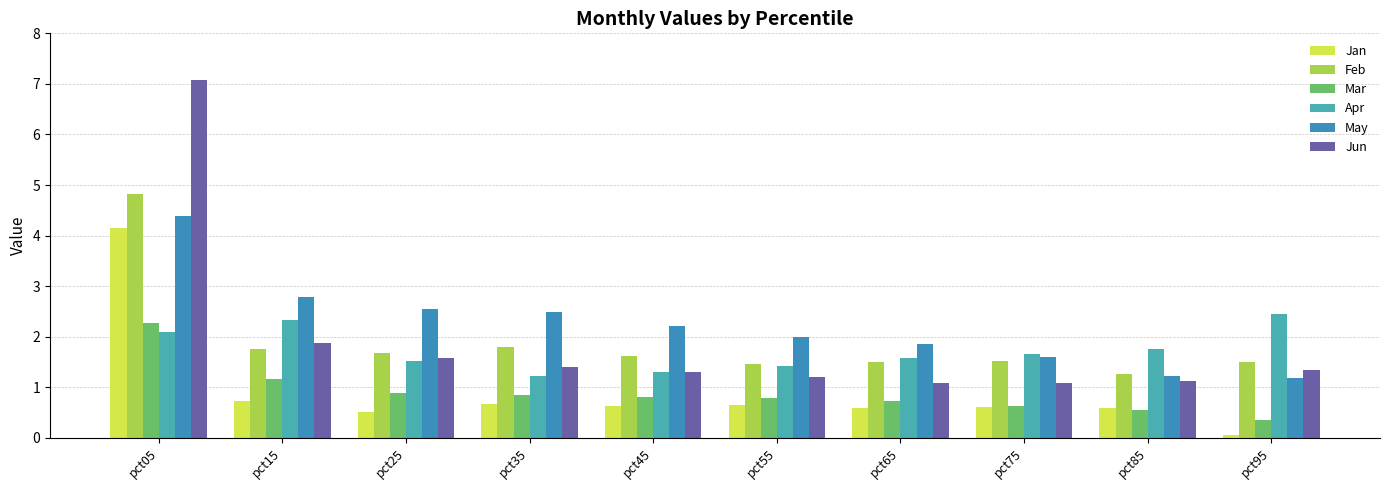

Between pct95 and pct85, which is larger?

pct85